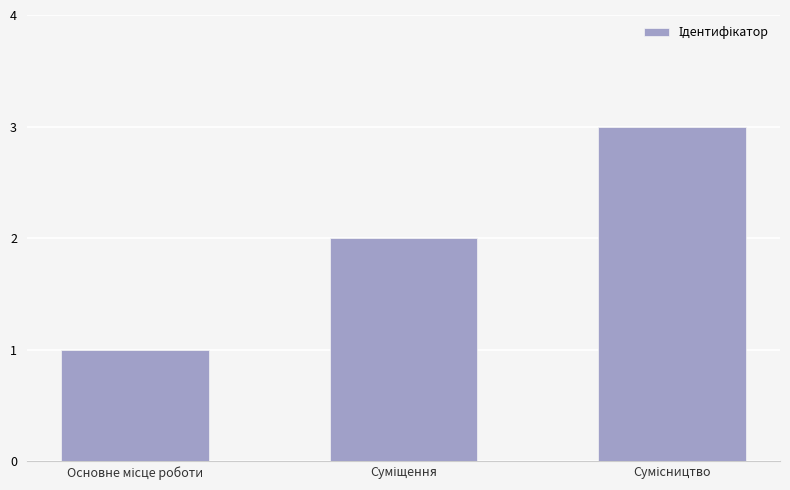

What is the average value?

2